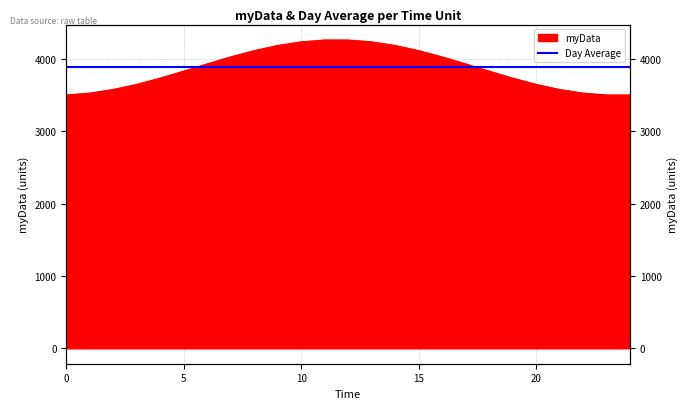

What value does the data have at 16?

4026.4